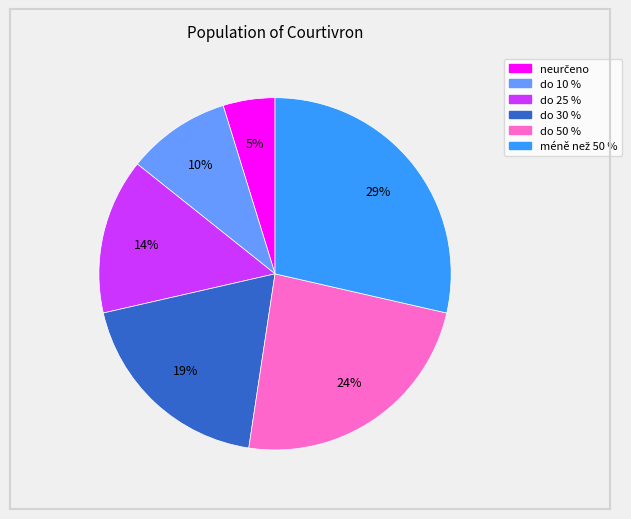

Is it true that do 50 % is 34% of the pie?

False